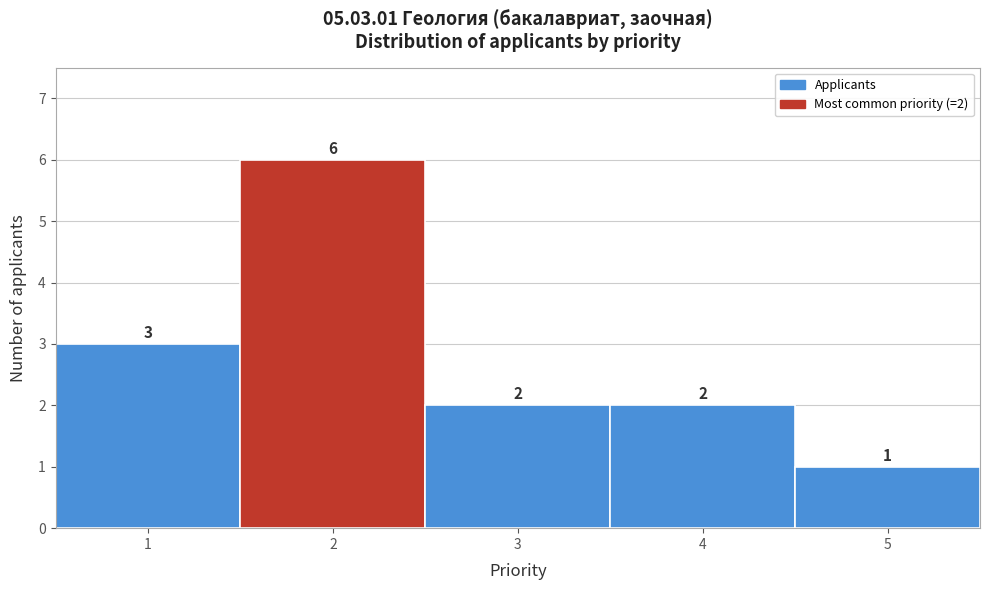

Over which range of the x-axis is the bar tallest?

1.5 to 2.5